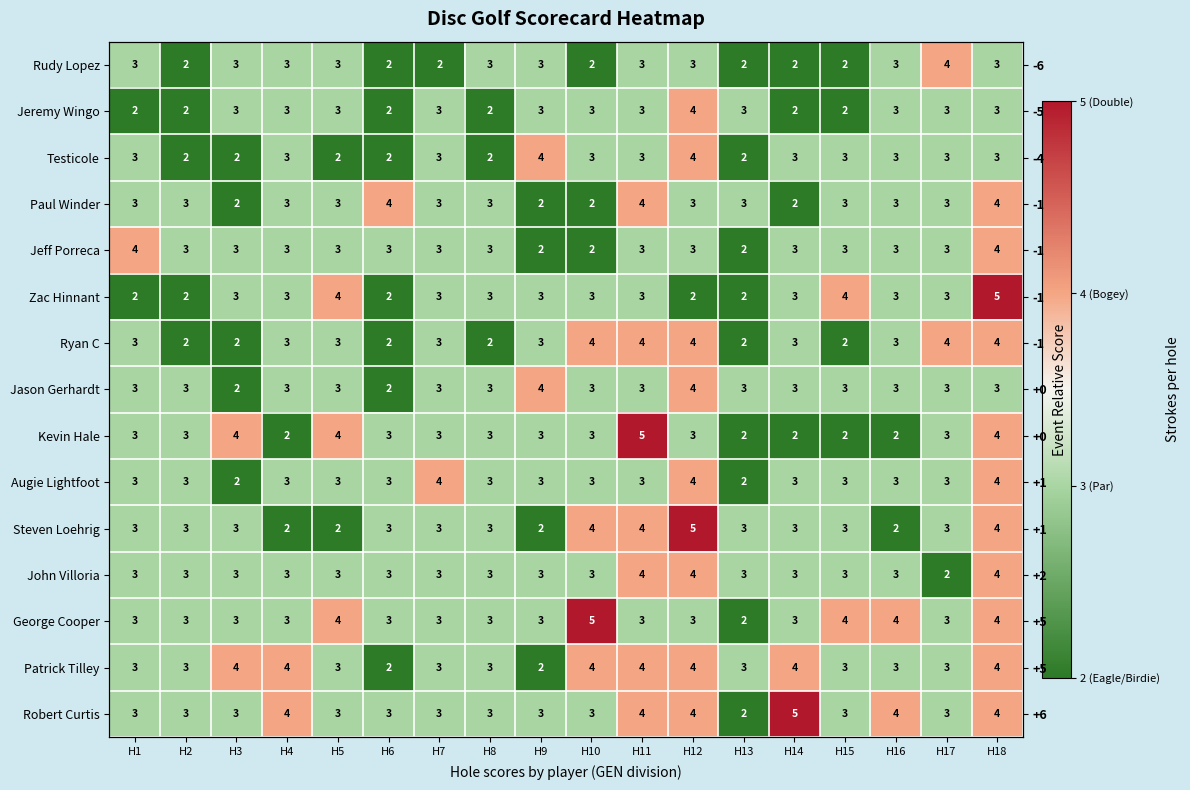

Is it true that Zac Hinnant equals 6 at H5?

False